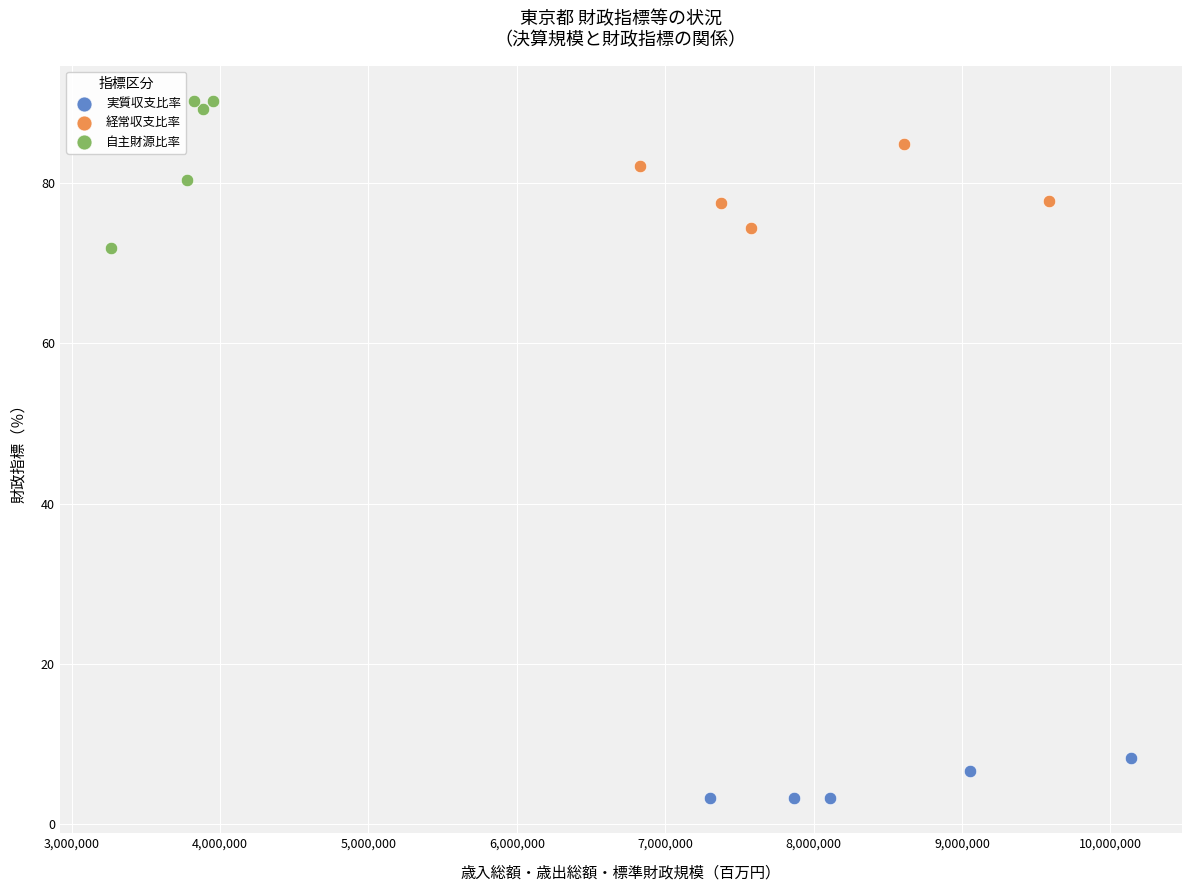

What are all the series names shown in the legend?

実質収支比率, 経常収支比率, 自主財源比率